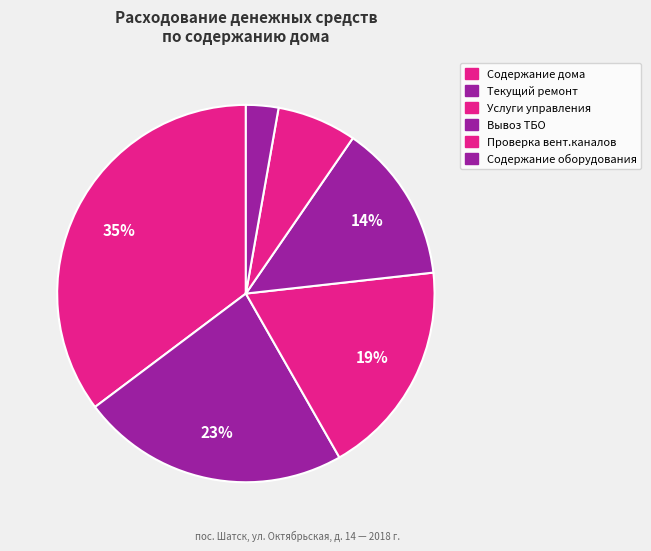

Is it true that Проверка вент.каналов is 18% of the pie?

False